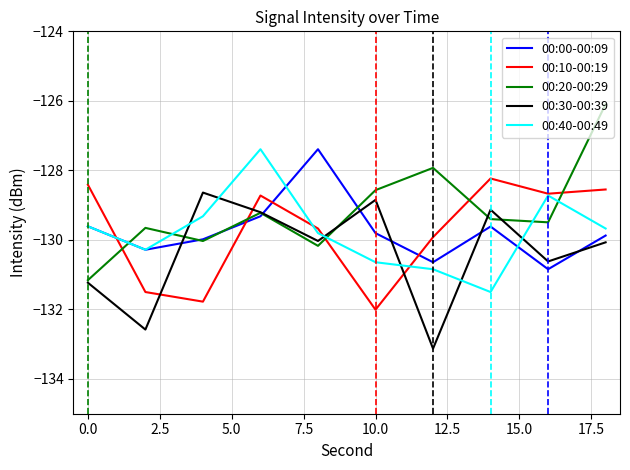

What is the average value of the 00:40-00:49 series?

-129.8